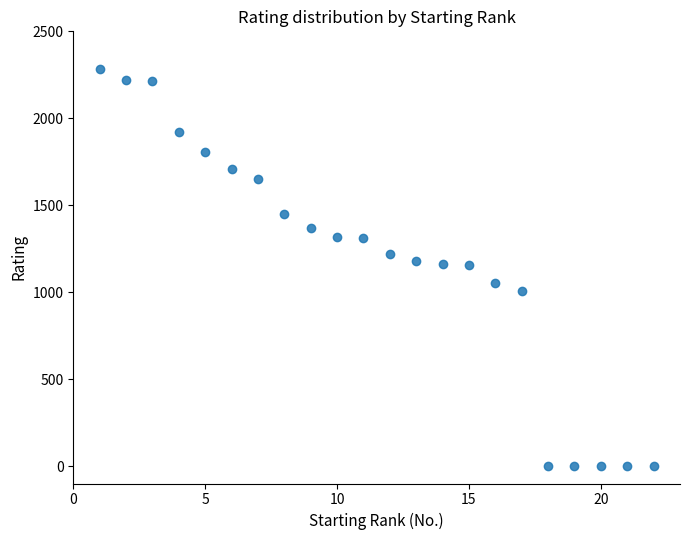

What is the range of X values (max minus min)?

21